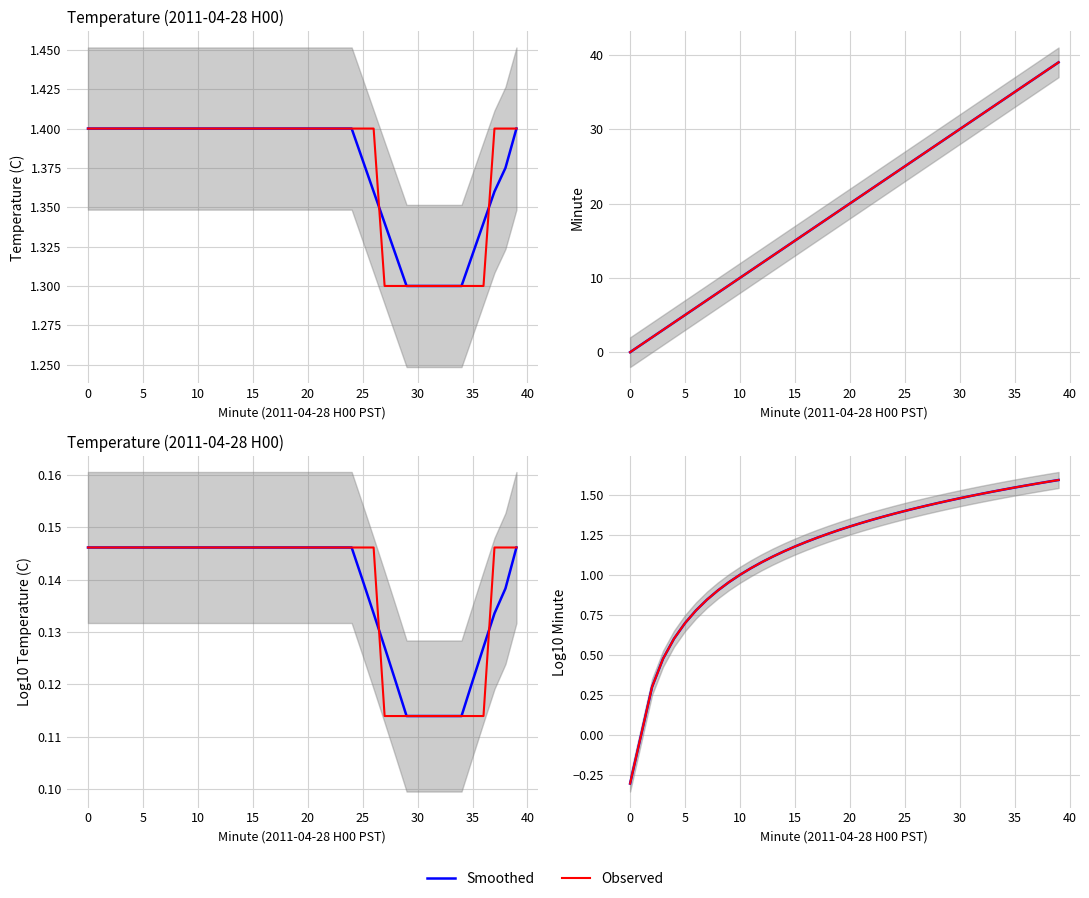

What is the minimum value for Observed?

-0.3